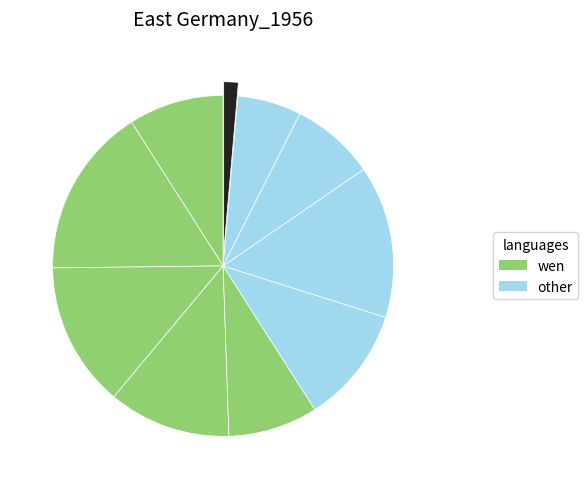

How many segments does this pie chart have?

10